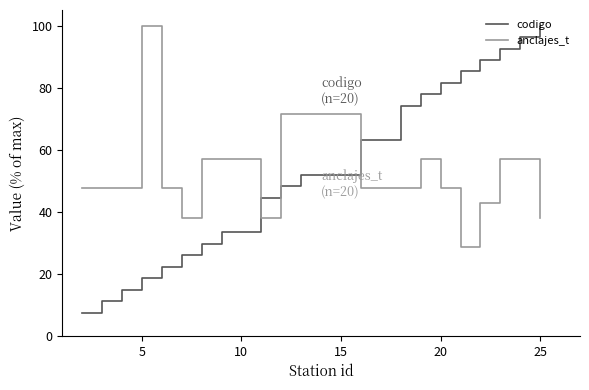

How many times do codigo and anclajes_t cross each other?

3